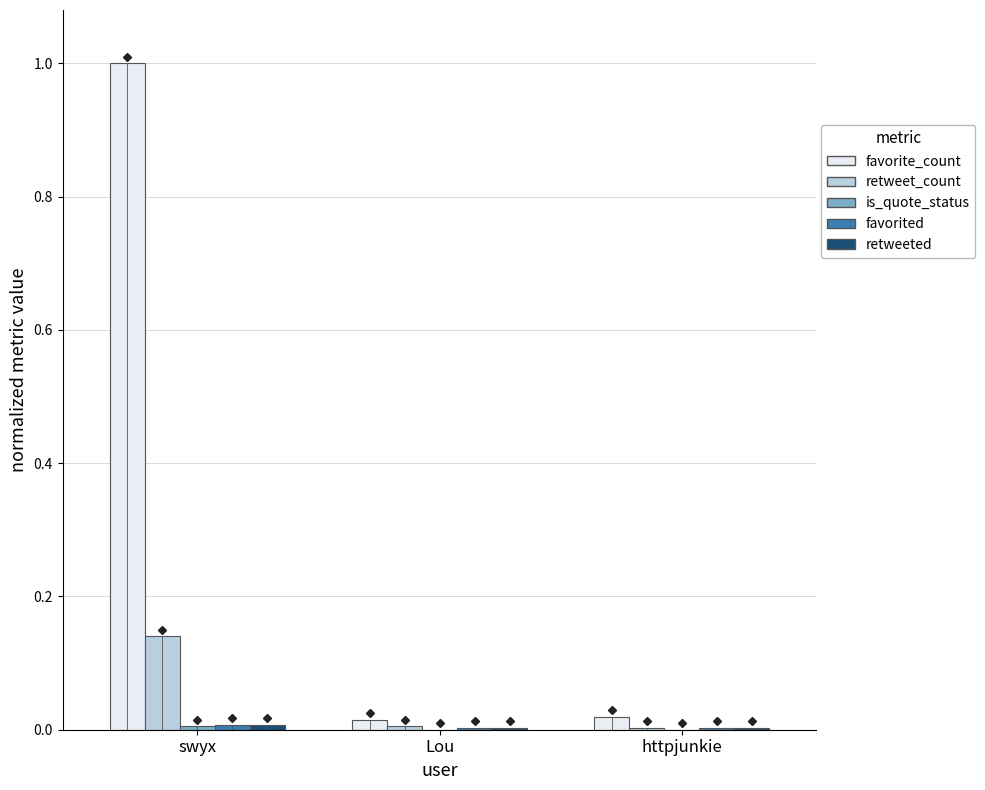

Is it true that favorite_count equals 1.5 at swyx?

False